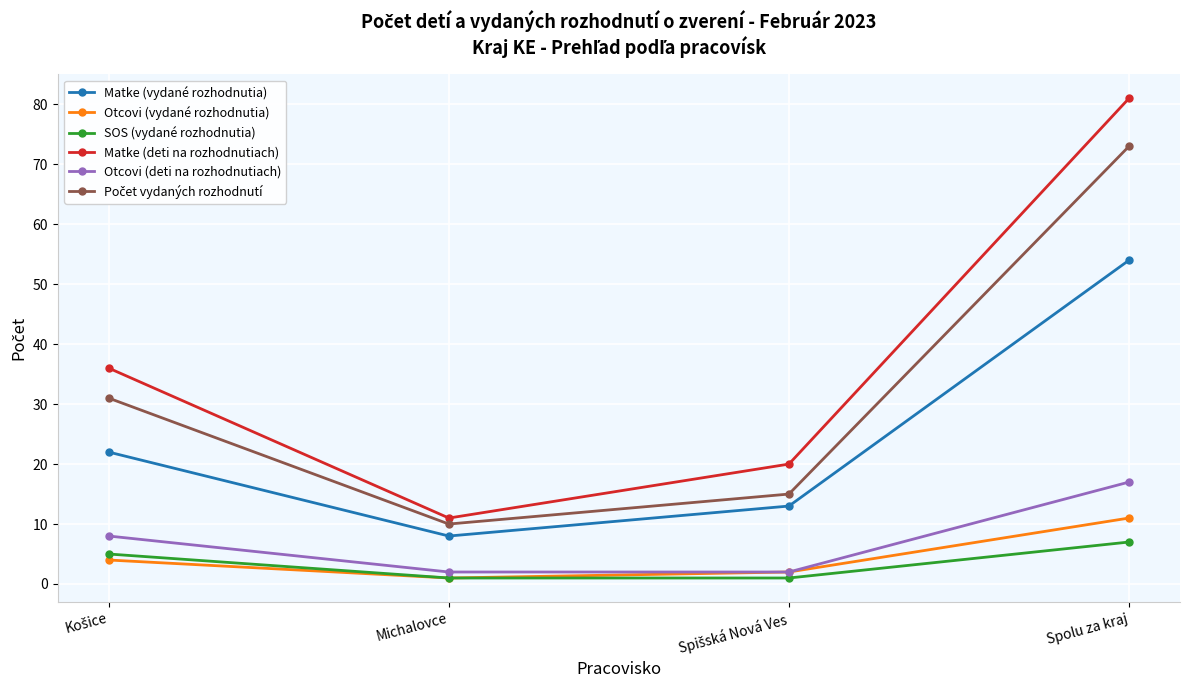

True or false: Otcovi (deti na rozhodnutiach) and Matke (deti na rozhodnutiach) intersect in this chart.

False